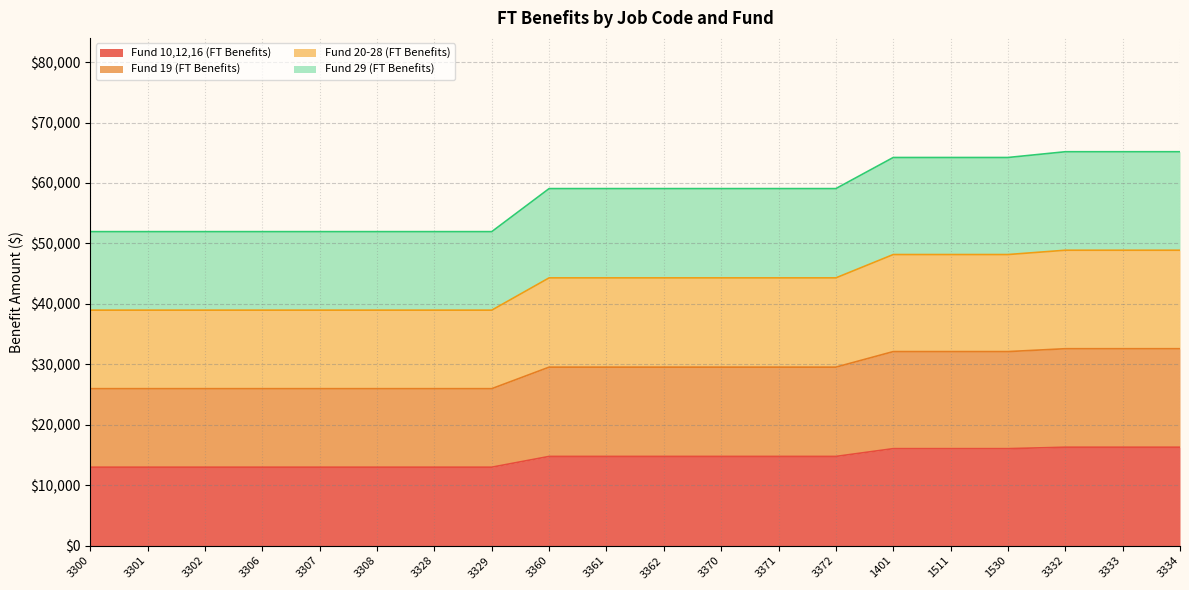

How many series are shown in this chart?

4